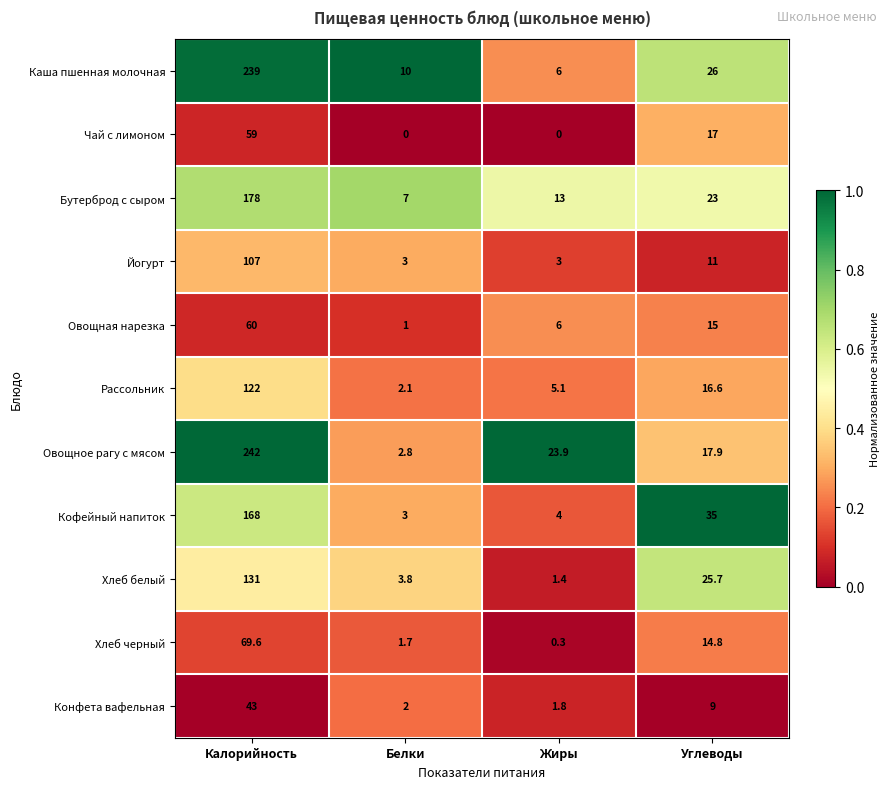

At which label does Йогурт first exceed 11?

Калорийность